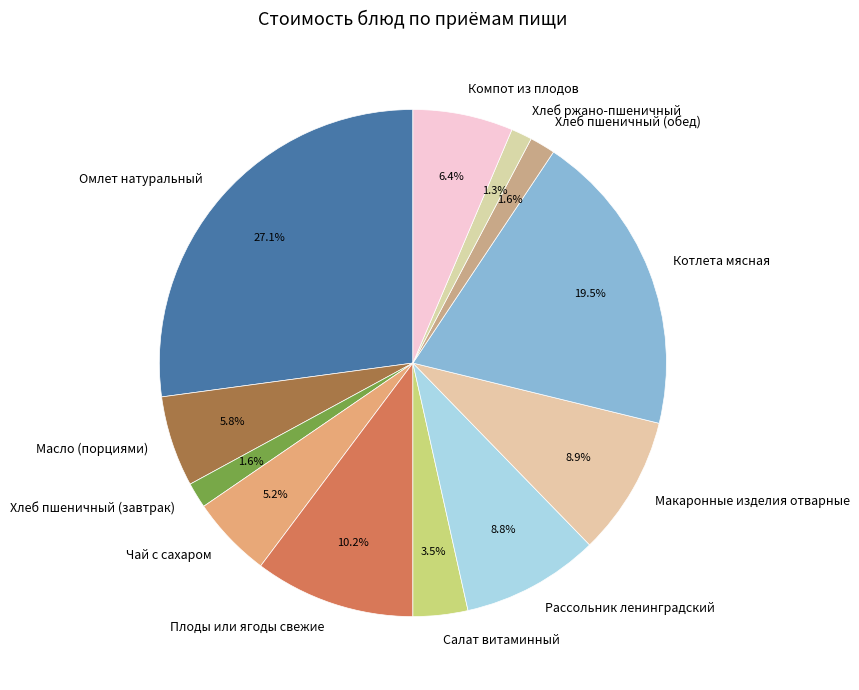

Does Макаронные изделия отварные represent more than half of the total?

No